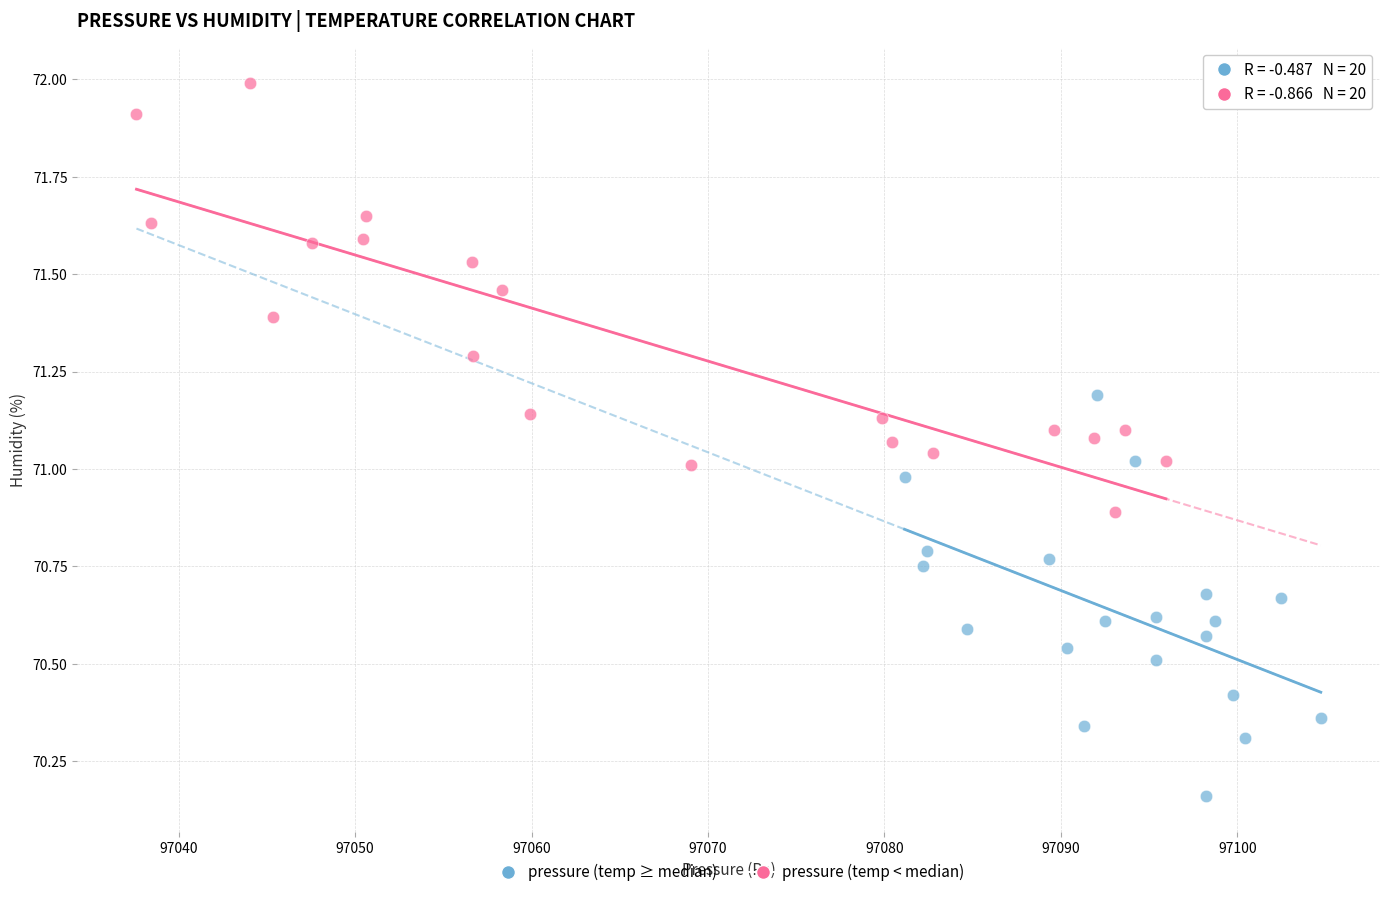

Which series reaches the minimum Y coordinate?

pressure (temp ≥ median)